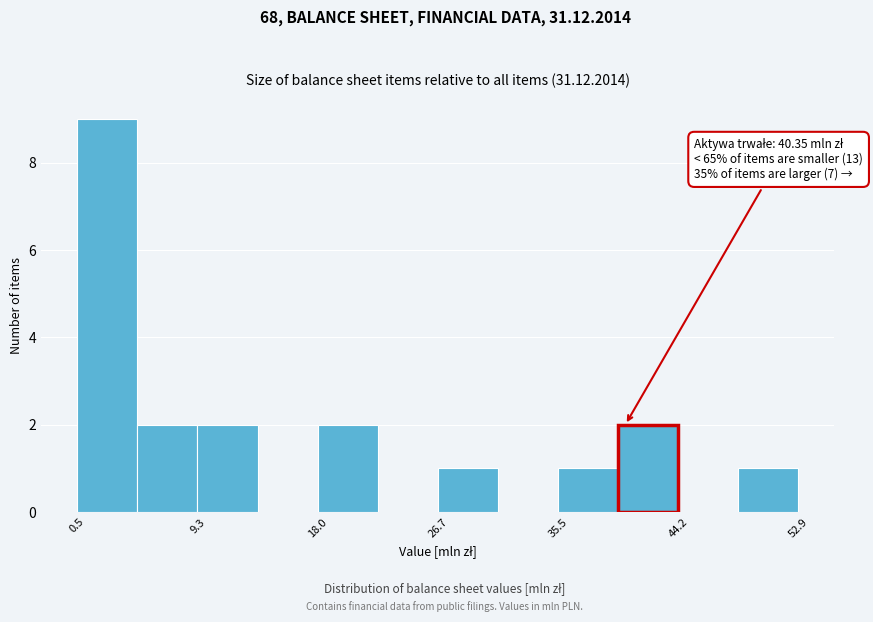

Which range on the x-axis has the tallest bar?

1 to 5